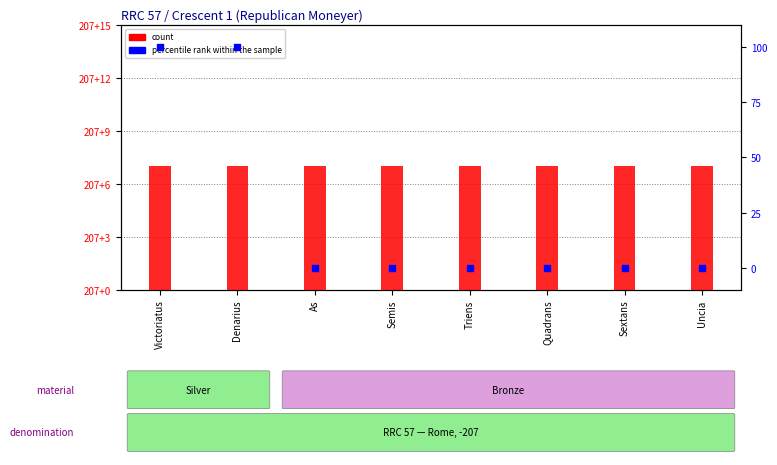

Which series has the largest total across all categories?

count